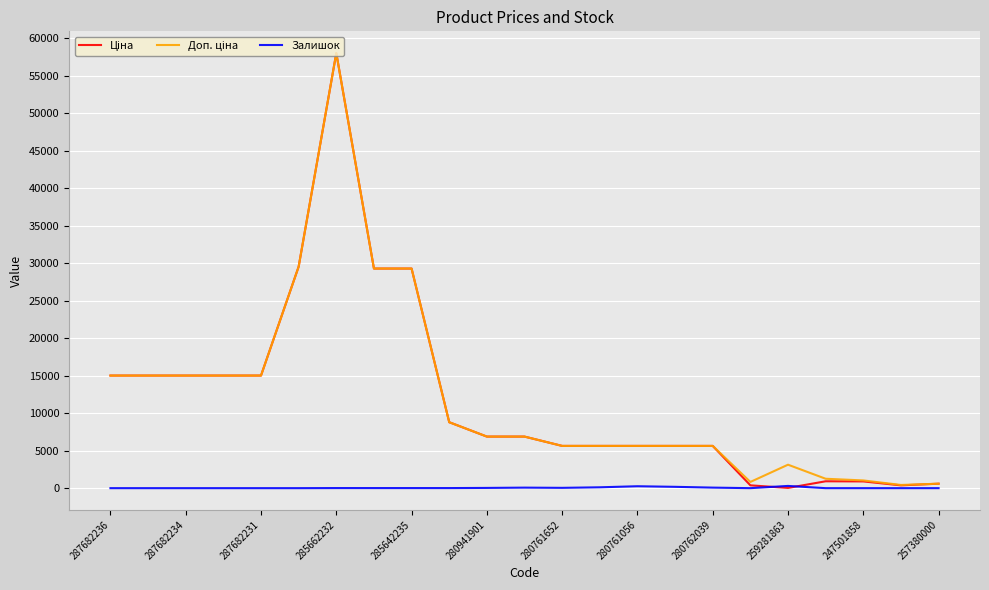

How many lines are shown in the chart?

3